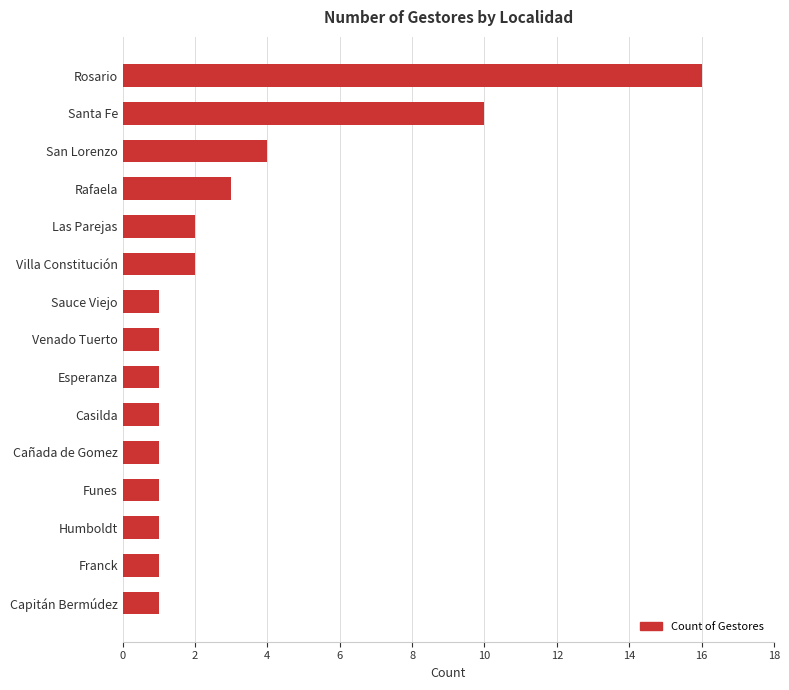

The value at Casilda is 0. True or false?

False